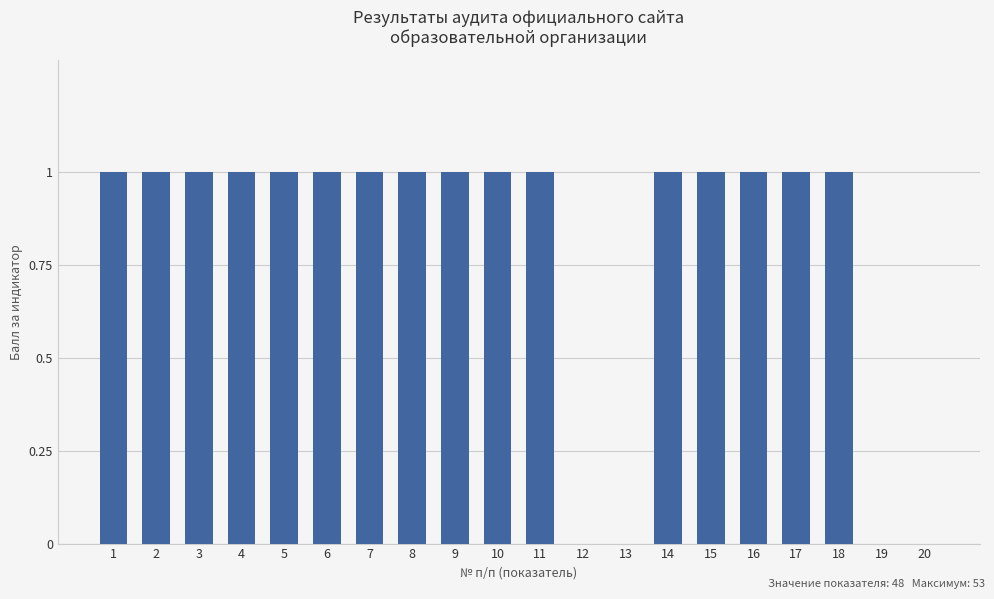

What is the average value?

1